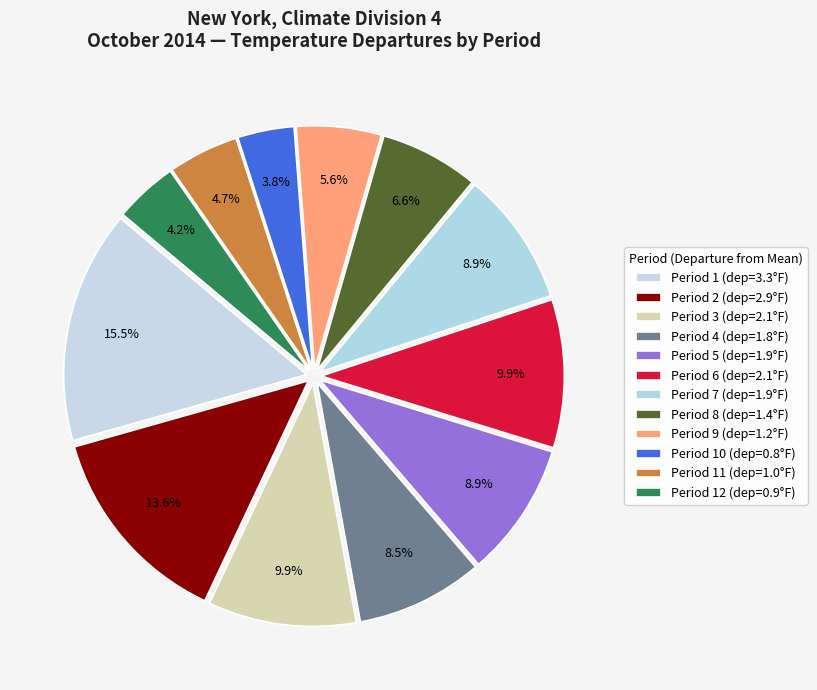

How many slices are in this pie chart?

12